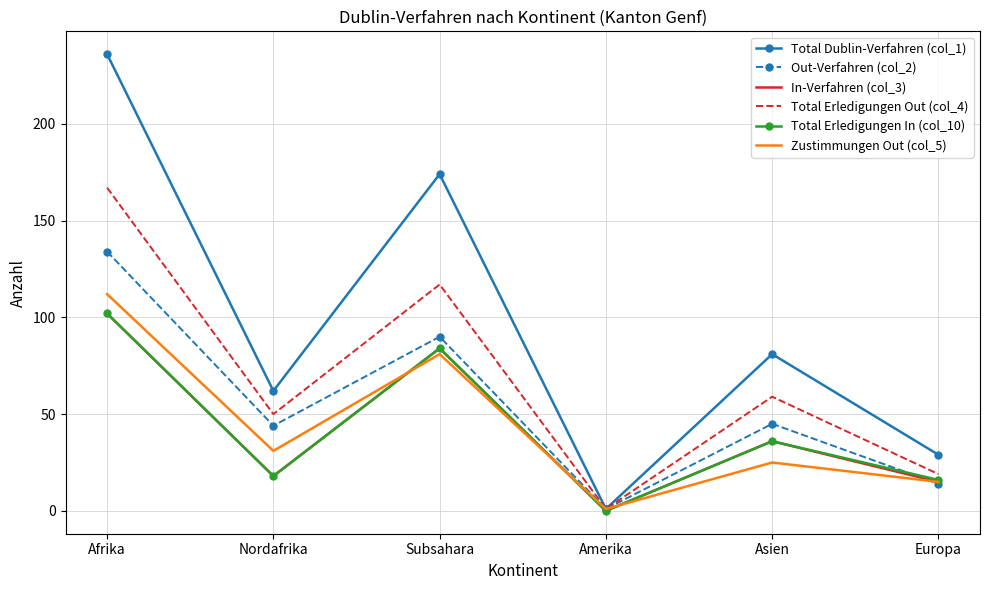

Where is In-Verfahren (col_3) nearest to the value 51?

Asien